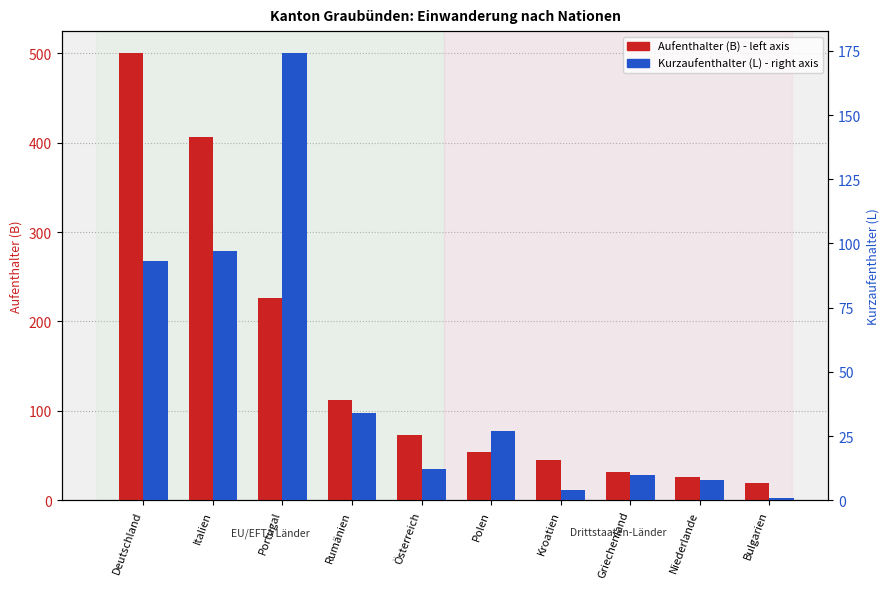

Reading left to right, extract all data points from this chart.

Total (Aufenthalter B): 500	407	226	112	73	54	45	31	26	19
Total (Kurzaufenthalter L): 93	97	174	34	12	27	4	10	8	1